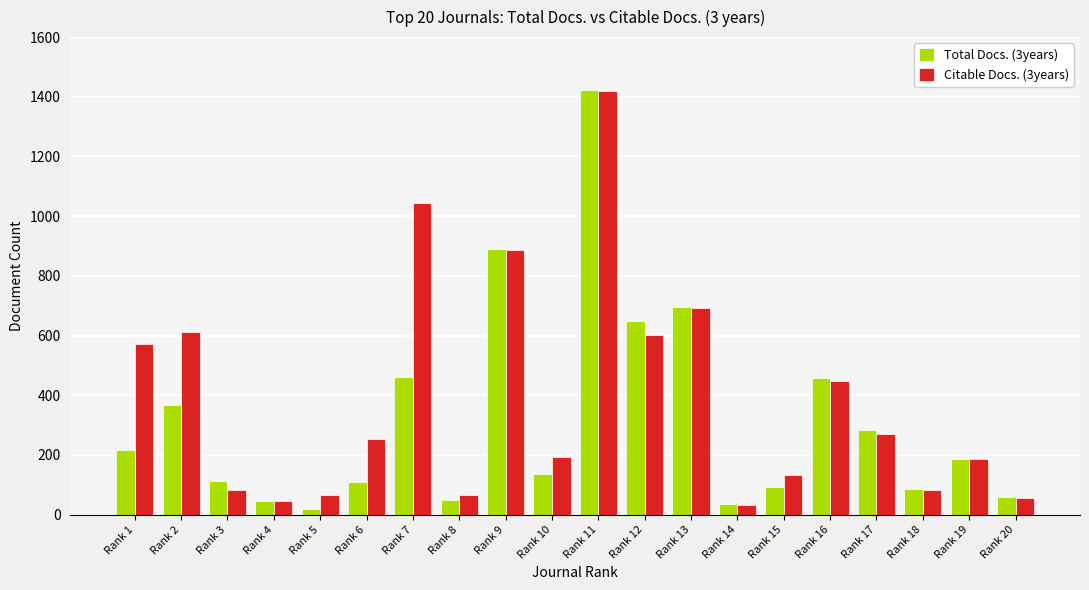

What is the spread (max minus min) of values at Rank 2?

247